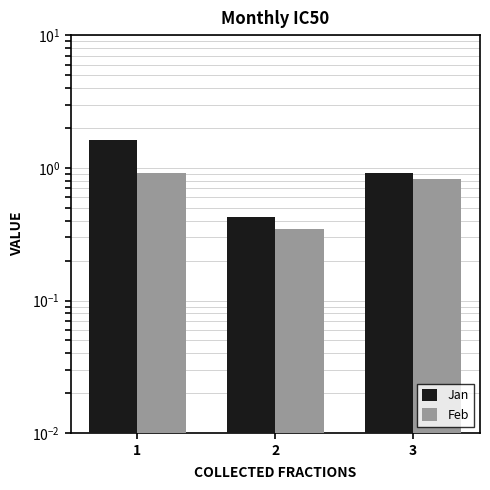

What is the total value across all series at 3?

1.7